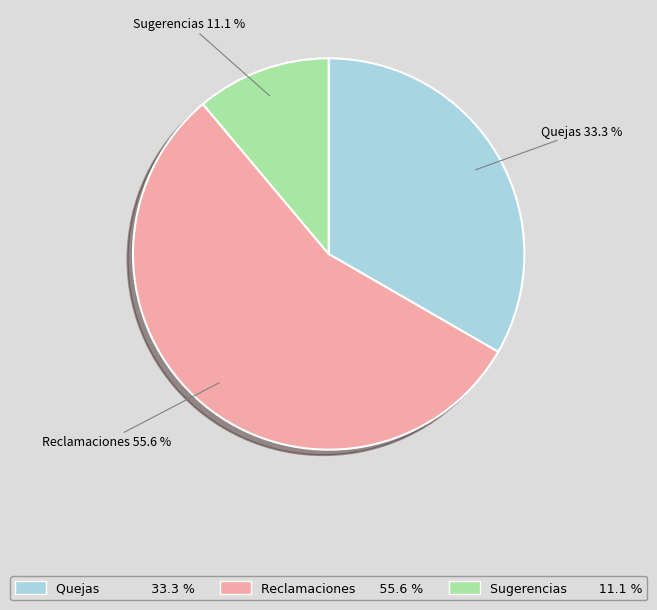

To the nearest percent, what portion does Quejas represent?

33%